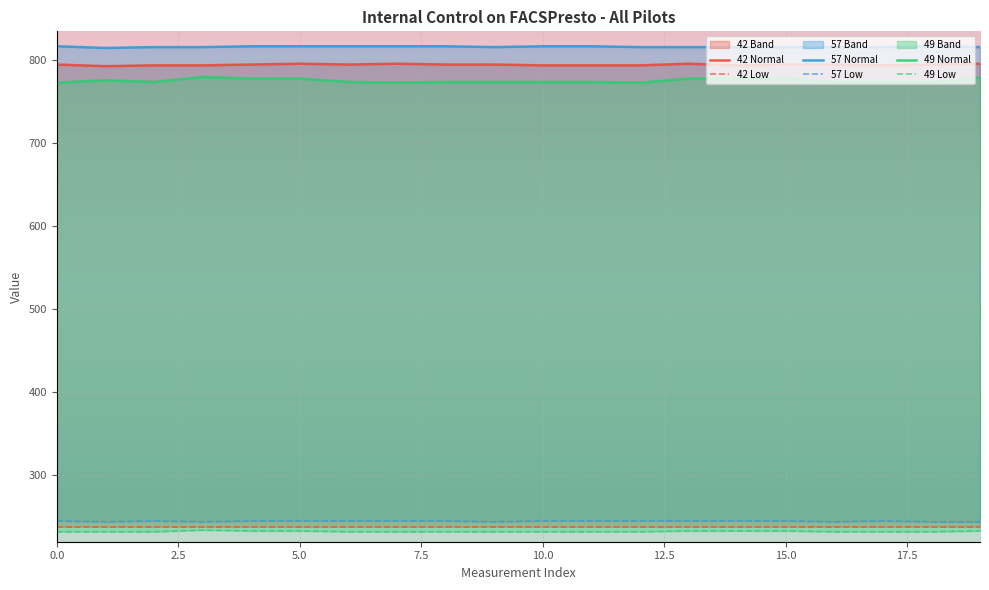

What is the highest value of the 57 Normal series?

817